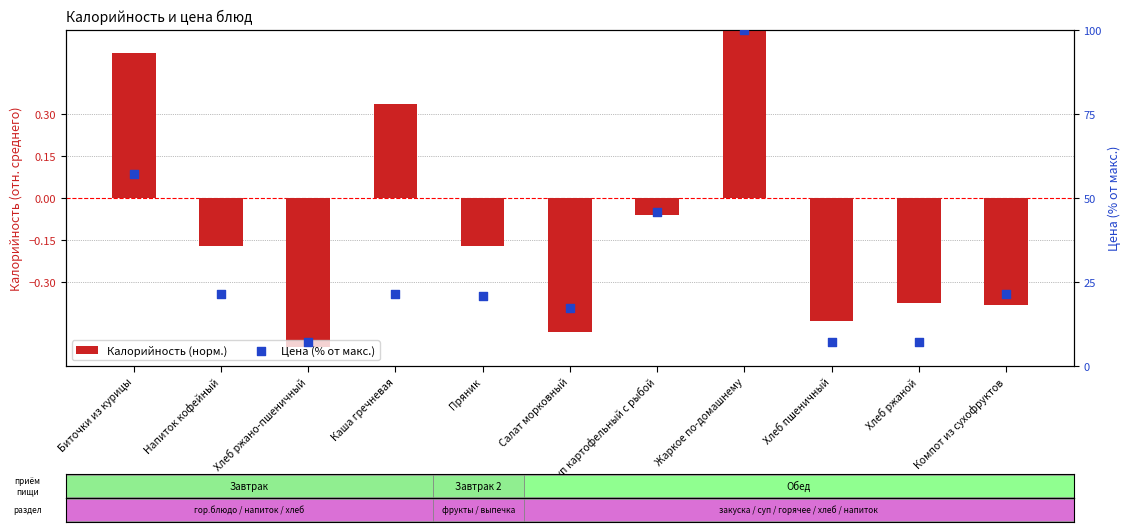

Which series reaches the minimum Y coordinate?

Калорийность (норм.)